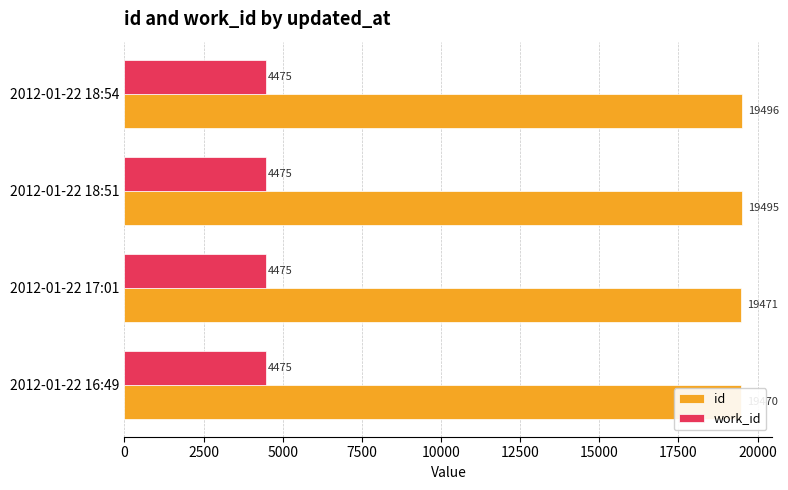

Which series has the largest total across all categories?

id